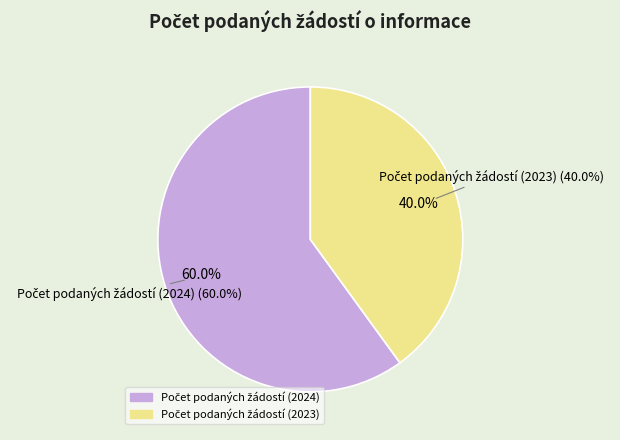

Which category has the smallest portion of the pie?

Počet podaných žádostí (2023)